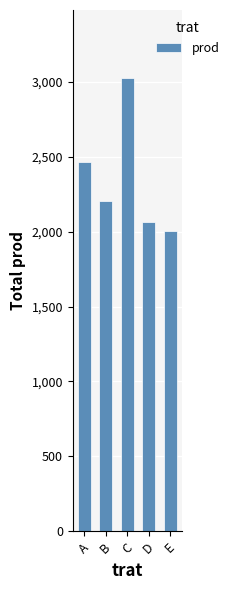

The value at E is 2005. True or false?

True